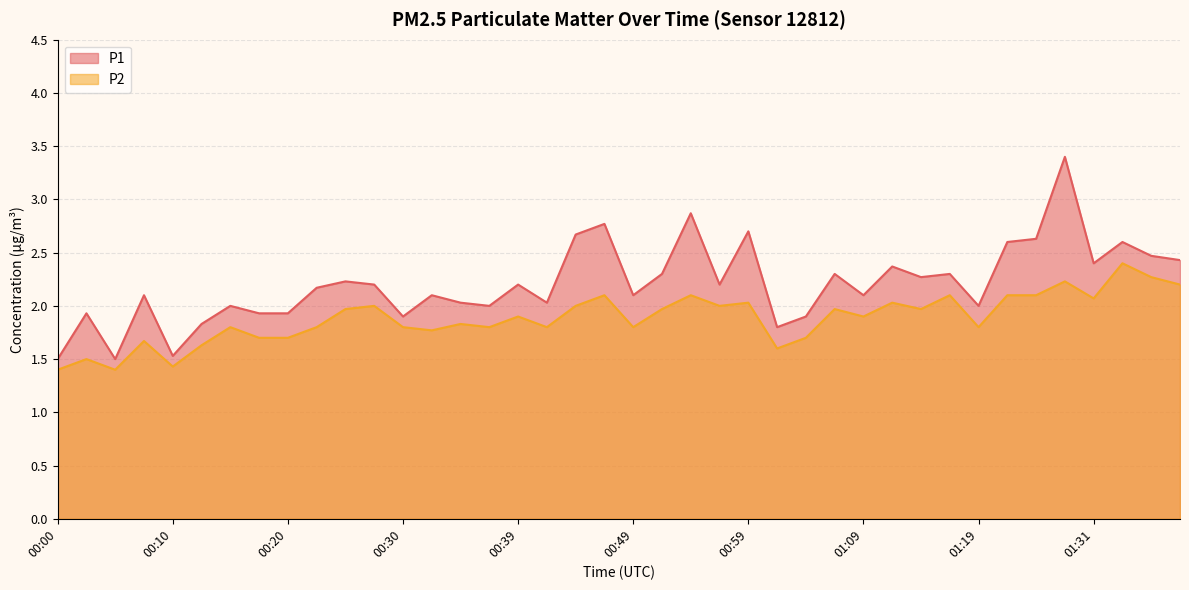

What value does the P2 series have at 01:14?

2.0